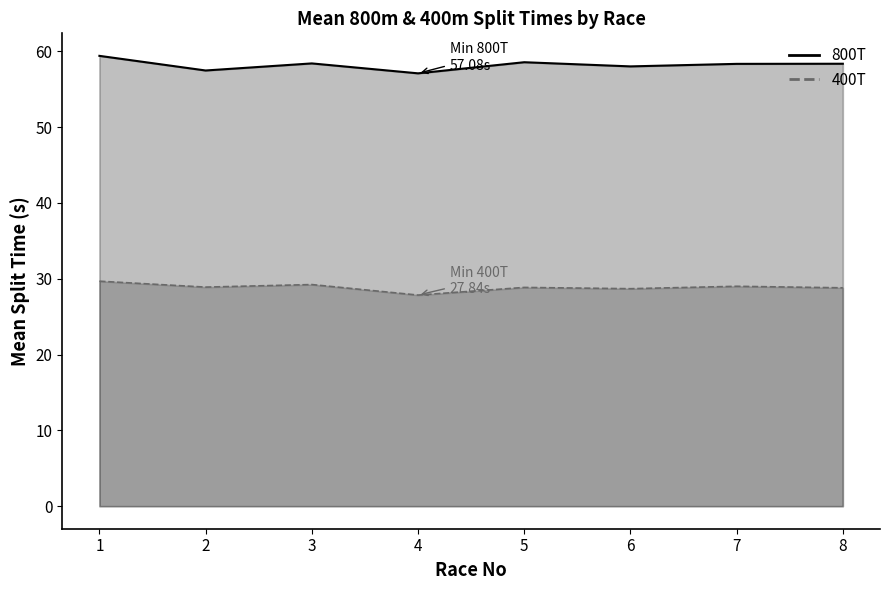

At which label does 400T reach its minimum?

Race 4